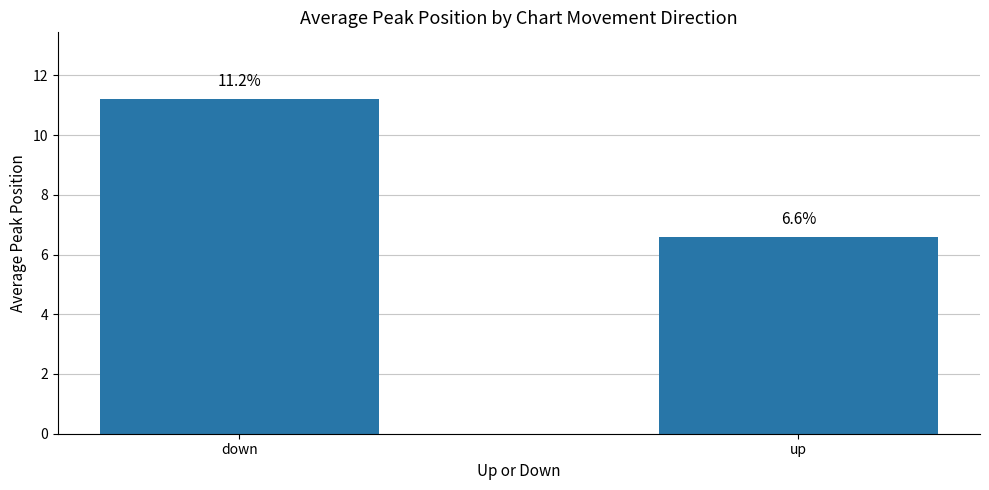

Approximately how many times larger is the value at down compared to up?

1.7